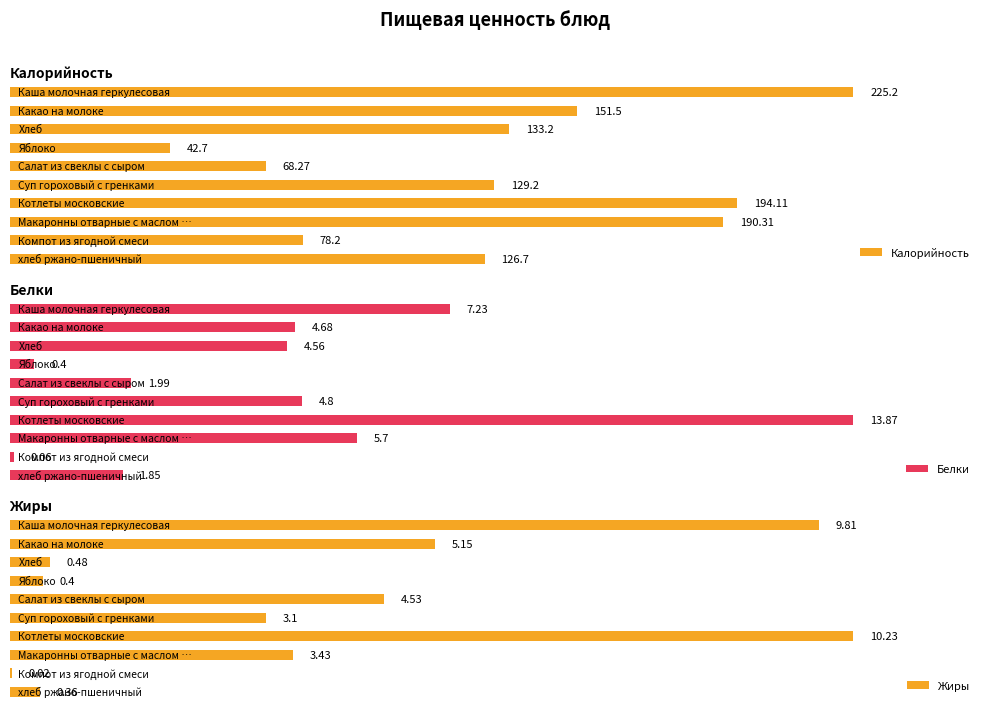

Are the bars grouped side by side (vs. stacked)?

Yes